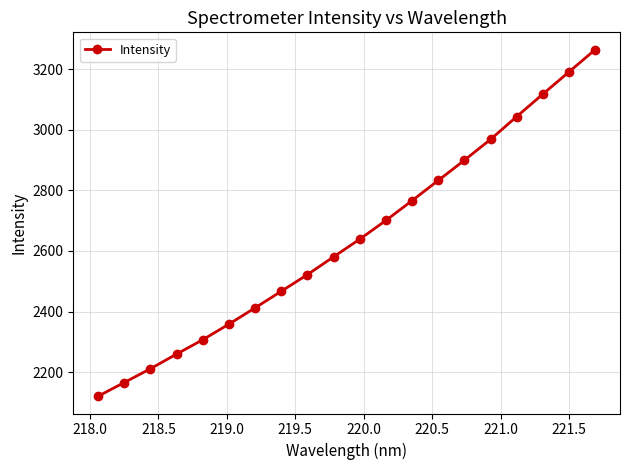

What is the value of the 17th point from the left?

3043.1